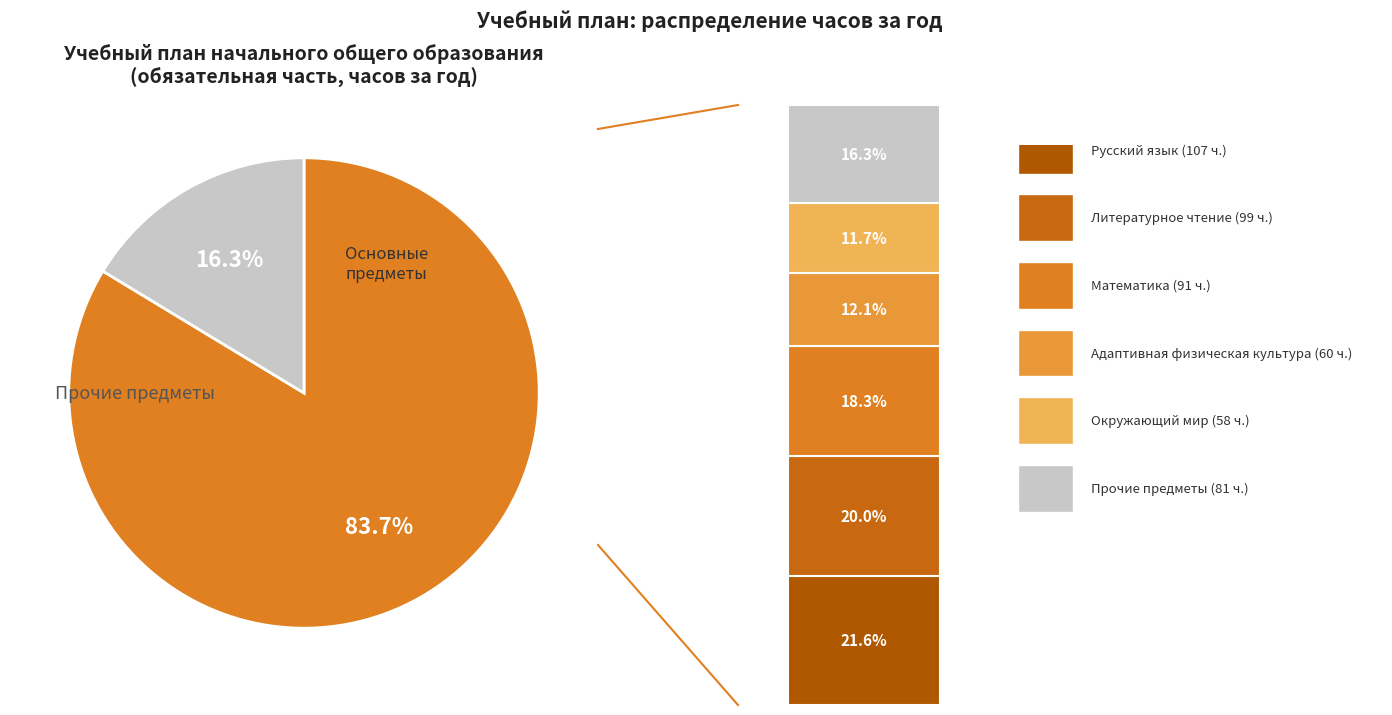

Is there any slice that represents more than half of the pie?

Yes